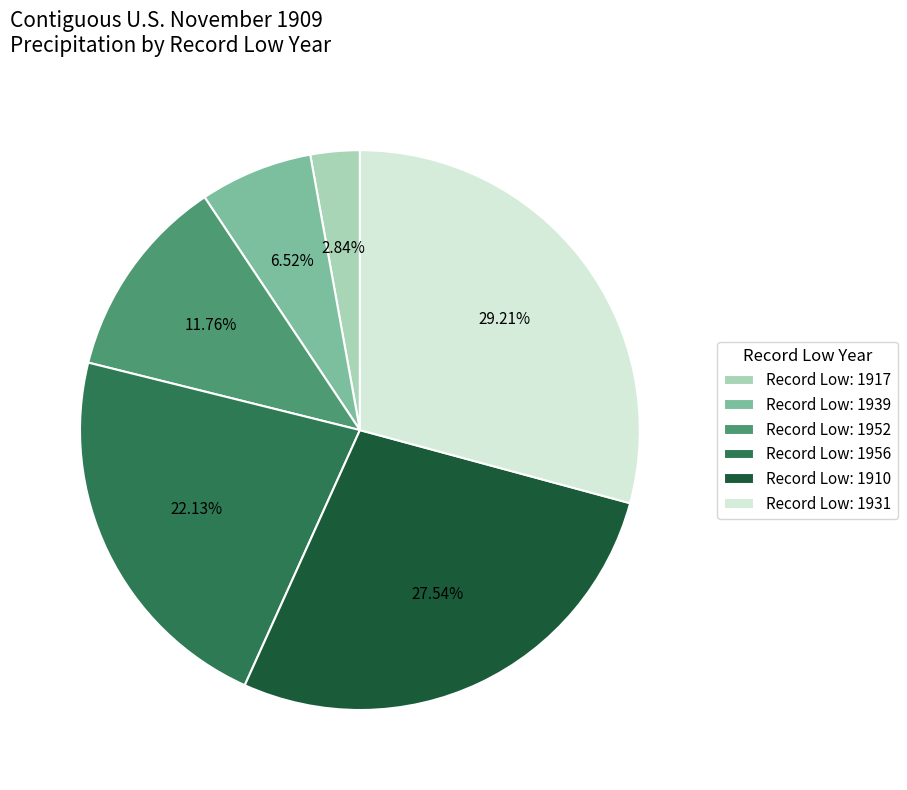

Is the sum of Record Low: 1910 and Record Low: 1956 greater than half?

No